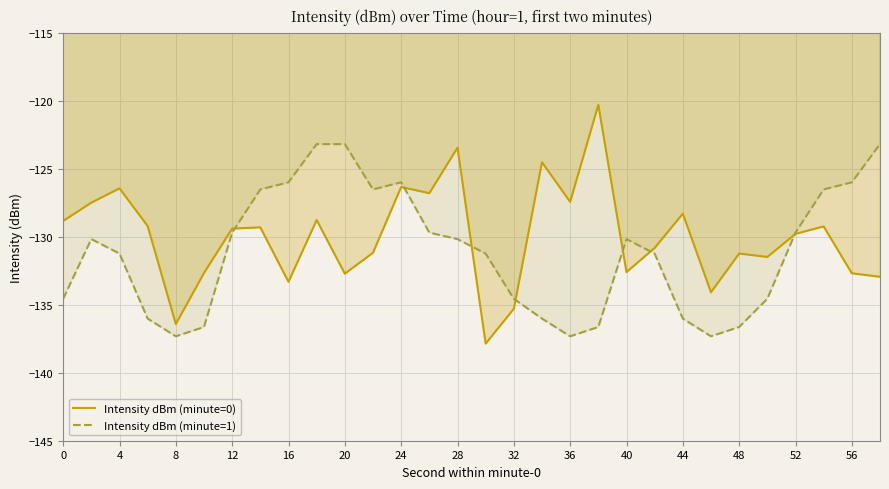

How many lines are shown in the chart?

2